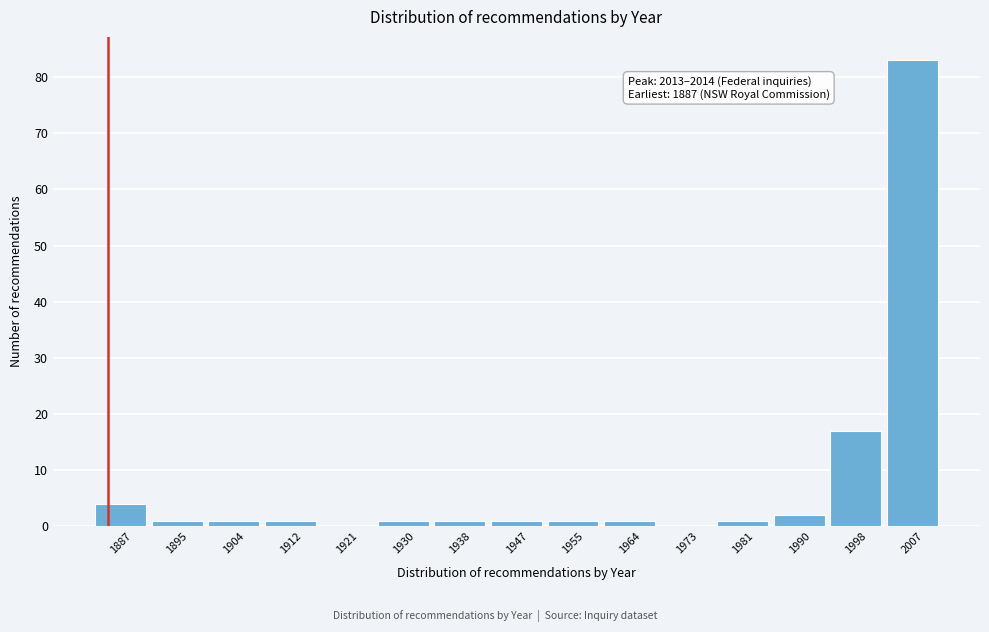

Reading right to left, list all the values displayed in this chart.

2007=83	1998=17	1990=2	1981=1	1973=0	1964=1	1955=1	1947=1	1938=1	1930=1	1921=0	1912=1	1904=1	1895=1	1887=4